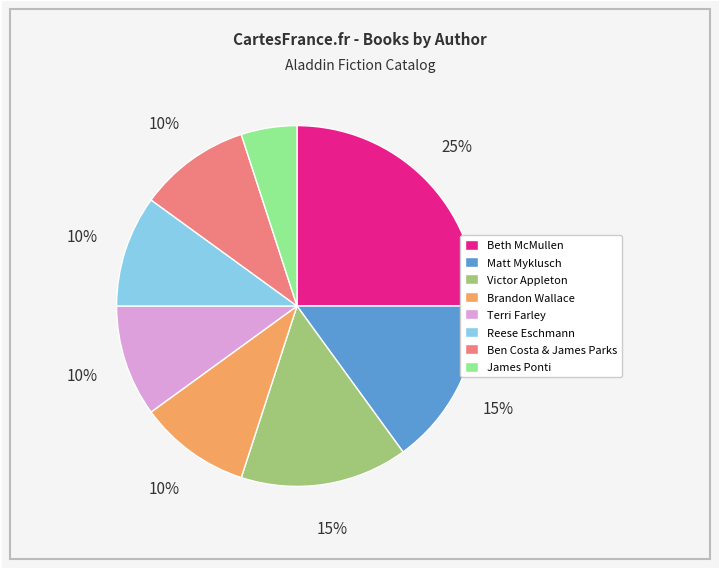

What percentage is the Ben Costa & James Parks slice, to the nearest percent?

10%